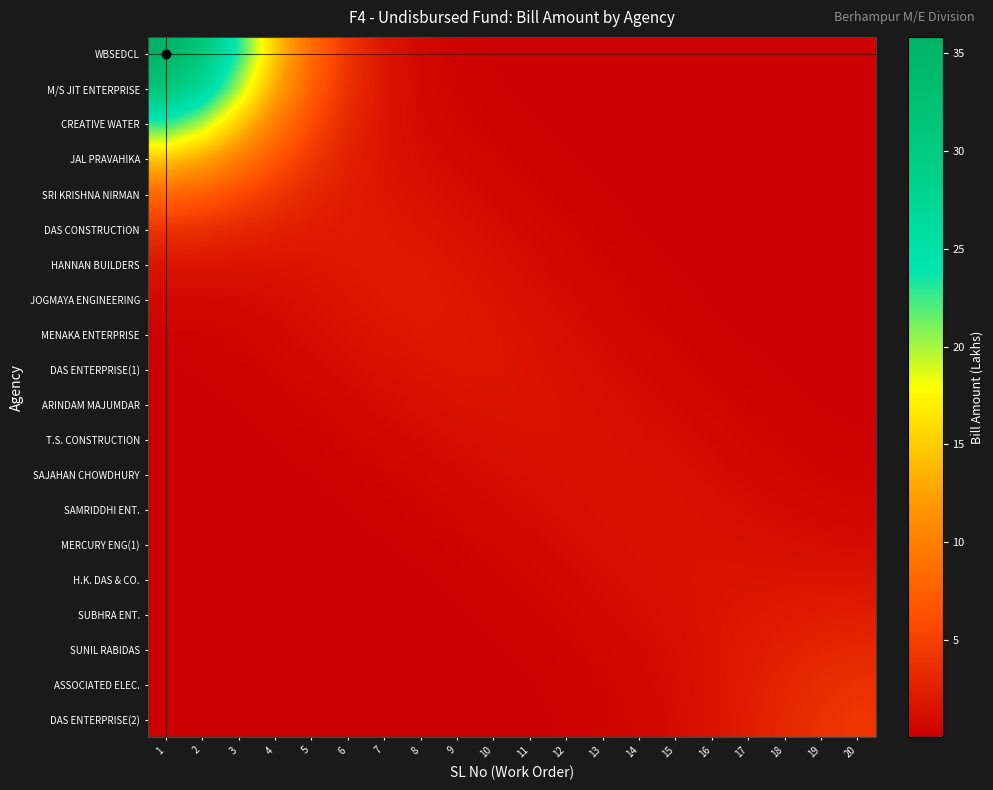

Reading left to right, what are all the values shown in this chart?

WBSEDCL: 1=35.8	2=30.9	3=23.0	4=14.8	5=8.3	6=4.1	7=1.8	8=0.7	9=0.3	10=0.1	11=0.0	12=0.0	13=0.0	14=0.0	15=0.0	16=0.0	17=0.0	18=0.0	19=0.0	20=0.0
M/S JIT ENTERPRISE: 1=30.9	2=26.7	3=19.9	4=12.9	5=7.3	6=3.7	7=1.7	8=0.8	9=0.4	10=0.2	11=0.1	12=0.0	13=0.0	14=0.0	15=0.0	16=0.0	17=0.0	18=0.0	19=0.0	20=0.0
CREATIVE WATER: 1=23.0	2=19.9	3=14.9	4=9.8	5=5.8	6=3.1	7=1.6	8=0.9	9=0.5	10=0.3	11=0.2	12=0.1	13=0.0	14=0.0	15=0.0	16=0.0	17=0.0	18=0.0	19=0.0	20=0.0
JAL PRAVAHIKA: 1=14.8	2=12.9	3=9.8	4=6.7	5=4.2	6=2.6	7=1.6	8=1.1	9=0.7	10=0.5	11=0.3	12=0.2	13=0.1	14=0.0	15=0.0	16=0.0	17=0.0	18=0.0	19=0.0	20=0.0
SRI KRISHNA NIRMAN: 1=8.3	2=7.3	3=5.8	4=4.2	5=3.0	6=2.2	7=1.7	8=1.4	9=1.0	10=0.7	11=0.5	12=0.3	13=0.1	14=0.1	15=0.0	16=0.0	17=0.0	18=0.0	19=0.0	20=0.0
DAS CONSTRUCTION: 1=4.1	2=3.7	3=3.1	4=2.6	5=2.2	6=2.0	7=1.9	8=1.7	9=1.4	10=1.0	11=0.7	12=0.4	13=0.3	14=0.1	15=0.1	16=0.0	17=0.0	18=0.0	19=0.0	20=0.0
HANNAN BUILDERS: 1=1.8	2=1.7	3=1.6	4=1.6	5=1.7	6=1.9	7=2.0	8=1.9	9=1.7	10=1.4	11=1.0	12=0.7	13=0.4	14=0.2	15=0.1	16=0.1	17=0.0	18=0.0	19=0.0	20=0.0
JOGMAYA ENGINEERING: 1=0.7	2=0.8	3=0.9	4=1.1	5=1.4	6=1.7	7=1.9	8=2.0	9=1.9	10=1.6	11=1.3	12=0.9	13=0.6	14=0.4	15=0.2	16=0.1	17=0.1	18=0.0	19=0.0	20=0.0
MENAKA ENTERPRISE: 1=0.3	2=0.4	3=0.5	4=0.7	5=1.0	6=1.4	7=1.7	8=1.9	9=1.9	10=1.7	11=1.5	12=1.2	13=0.8	14=0.6	15=0.3	16=0.2	17=0.1	18=0.1	19=0.0	20=0.0
DAS ENTERPRISE(1): 1=0.1	2=0.2	3=0.3	4=0.5	5=0.7	6=1.0	7=1.4	8=1.6	9=1.7	10=1.7	11=1.6	12=1.3	13=1.1	14=0.8	15=0.5	16=0.3	17=0.2	18=0.1	19=0.1	20=0.0
ARINDAM MAJUMDAR: 1=0.0	2=0.1	3=0.2	4=0.3	5=0.5	6=0.7	7=1.0	8=1.3	9=1.5	10=1.6	11=1.6	12=1.5	13=1.3	14=1.0	15=0.8	16=0.5	17=0.3	18=0.2	19=0.1	20=0.1
T.S. CONSTRUCTION: 1=0.0	2=0.0	3=0.1	4=0.2	5=0.3	6=0.4	7=0.7	8=0.9	9=1.2	10=1.3	11=1.5	12=1.5	13=1.4	14=1.2	15=1.0	16=0.8	17=0.5	18=0.4	19=0.2	20=0.2
SAJAHAN CHOWDHURY: 1=0.0	2=0.0	3=0.0	4=0.1	5=0.1	6=0.3	7=0.4	8=0.6	9=0.8	10=1.1	11=1.3	12=1.4	13=1.4	14=1.4	15=1.2	16=1.0	17=0.8	18=0.6	19=0.4	20=0.3
SAMRIDDHI ENT.: 1=0.0	2=0.0	3=0.0	4=0.0	5=0.1	6=0.1	7=0.2	8=0.4	9=0.6	10=0.8	11=1.0	12=1.2	13=1.4	14=1.5	15=1.4	16=1.3	17=1.0	18=0.8	19=0.7	20=0.6
MERCURY ENG(1): 1=0.0	2=0.0	3=0.0	4=0.0	5=0.0	6=0.1	7=0.1	8=0.2	9=0.3	10=0.5	11=0.8	12=1.0	13=1.2	14=1.4	15=1.5	16=1.4	17=1.3	18=1.2	19=1.1	20=1.0
H.K. DAS & CO.: 1=0.0	2=0.0	3=0.0	4=0.0	5=0.0	6=0.0	7=0.1	8=0.1	9=0.2	10=0.3	11=0.5	12=0.8	13=1.0	14=1.3	15=1.4	16=1.5	17=1.6	18=1.6	19=1.6	20=1.6
SUBHRA ENT.: 1=0.0	2=0.0	3=0.0	4=0.0	5=0.0	6=0.0	7=0.0	8=0.1	9=0.1	10=0.2	11=0.3	12=0.5	13=0.8	14=1.0	15=1.3	16=1.6	17=1.8	18=2.1	19=2.2	20=2.3
SUNIL RABIDAS: 1=0.0	2=0.0	3=0.0	4=0.0	5=0.0	6=0.0	7=0.0	8=0.0	9=0.1	10=0.1	11=0.2	12=0.4	13=0.6	14=0.8	15=1.2	16=1.6	17=2.1	18=2.5	19=2.9	20=3.1
ASSOCIATED ELEC.: 1=0.0	2=0.0	3=0.0	4=0.0	5=0.0	6=0.0	7=0.0	8=0.0	9=0.0	10=0.1	11=0.1	12=0.2	13=0.4	14=0.7	15=1.1	16=1.6	17=2.2	18=2.9	19=3.5	20=3.8
DAS ENTERPRISE(2): 1=0.0	2=0.0	3=0.0	4=0.0	5=0.0	6=0.0	7=0.0	8=0.0	9=0.0	10=0.0	11=0.1	12=0.2	13=0.3	14=0.6	15=1.0	16=1.6	17=2.3	18=3.1	19=3.8	20=4.2